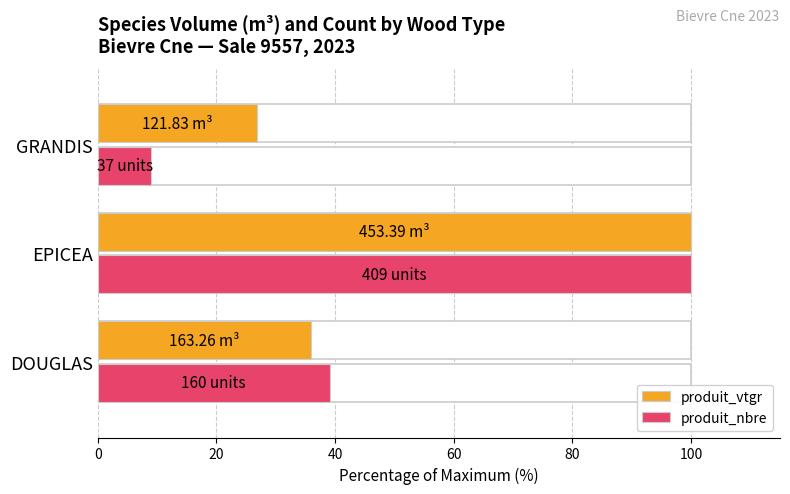

Reading right to left, extract all data points from this chart.

produit_vtgr: 26.9	100.0	36.0
produit_nbre: 9.0	100.0	39.1